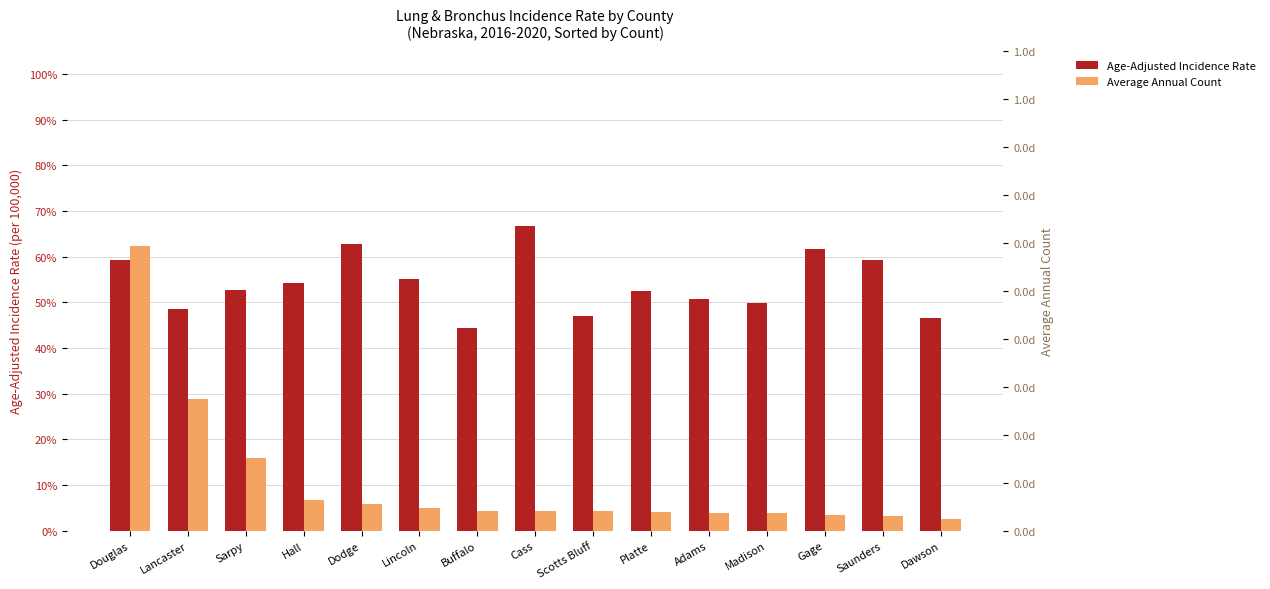

How many values in the Age-Adjusted Incidence Rate series are below 52?

6